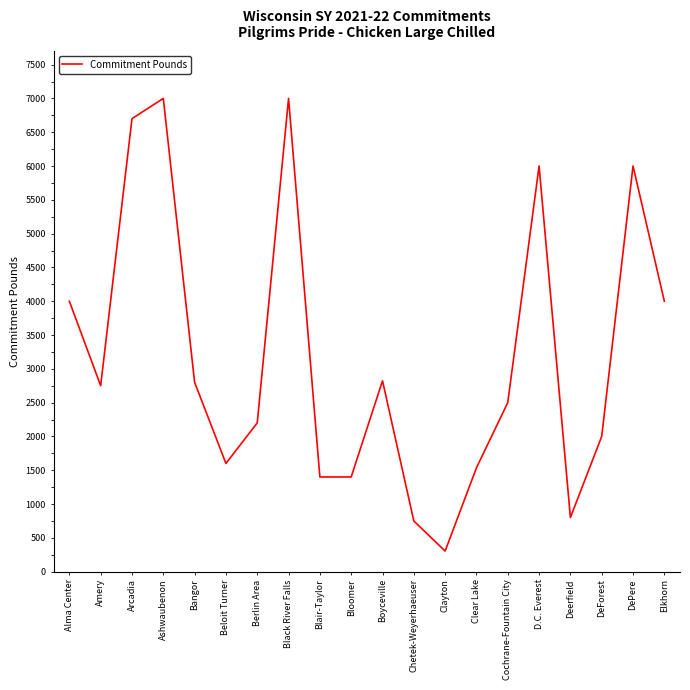

The value at Amery is 2750. True or false?

True